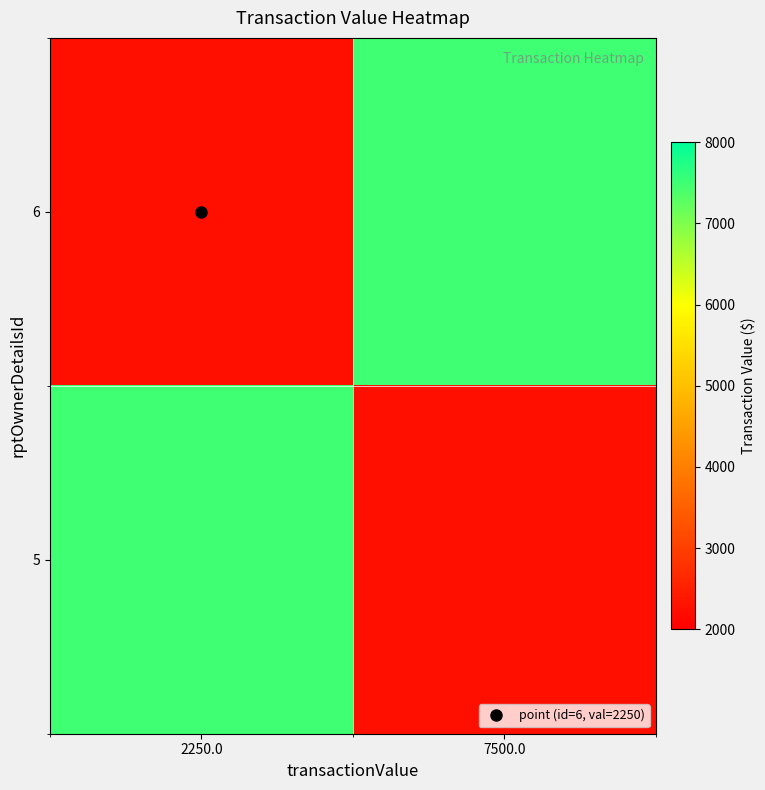

Which series has the largest total across all categories?

6